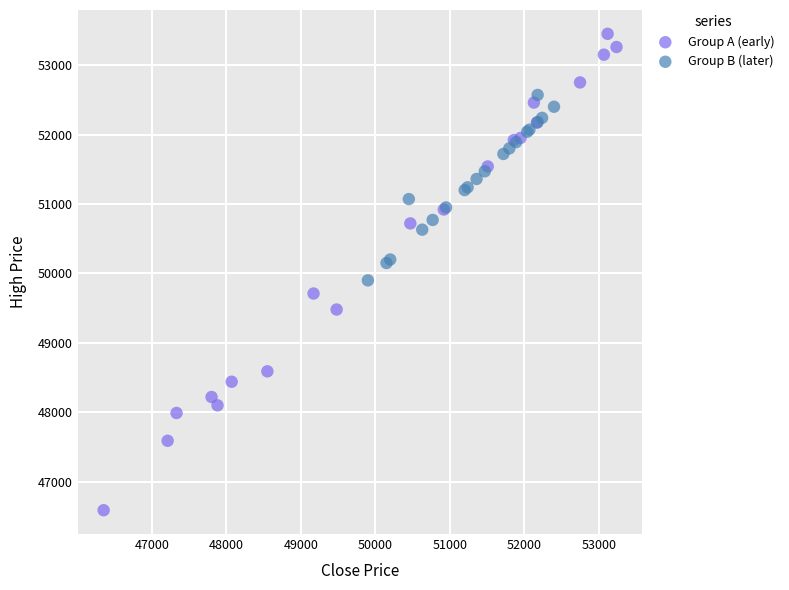

Which series has the widest spread of Y values?

Group A (early)